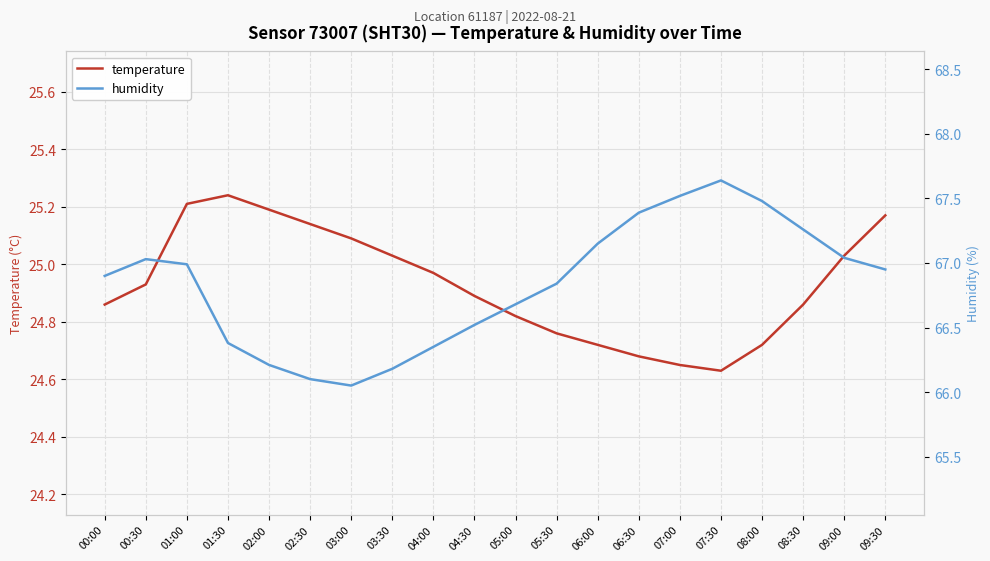

What is the value of the temperature point at the 14th from the left?

24.7